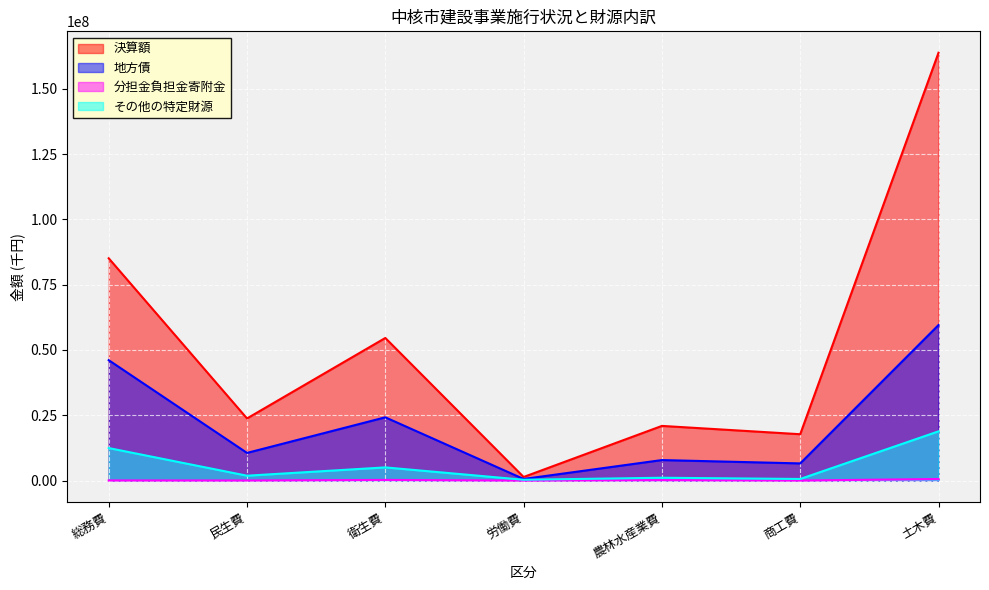

How many series are shown in this chart?

4